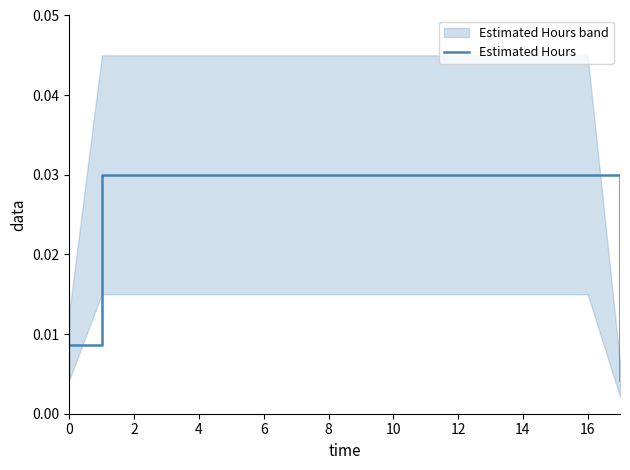

Which category has the lowest value across all series?

17